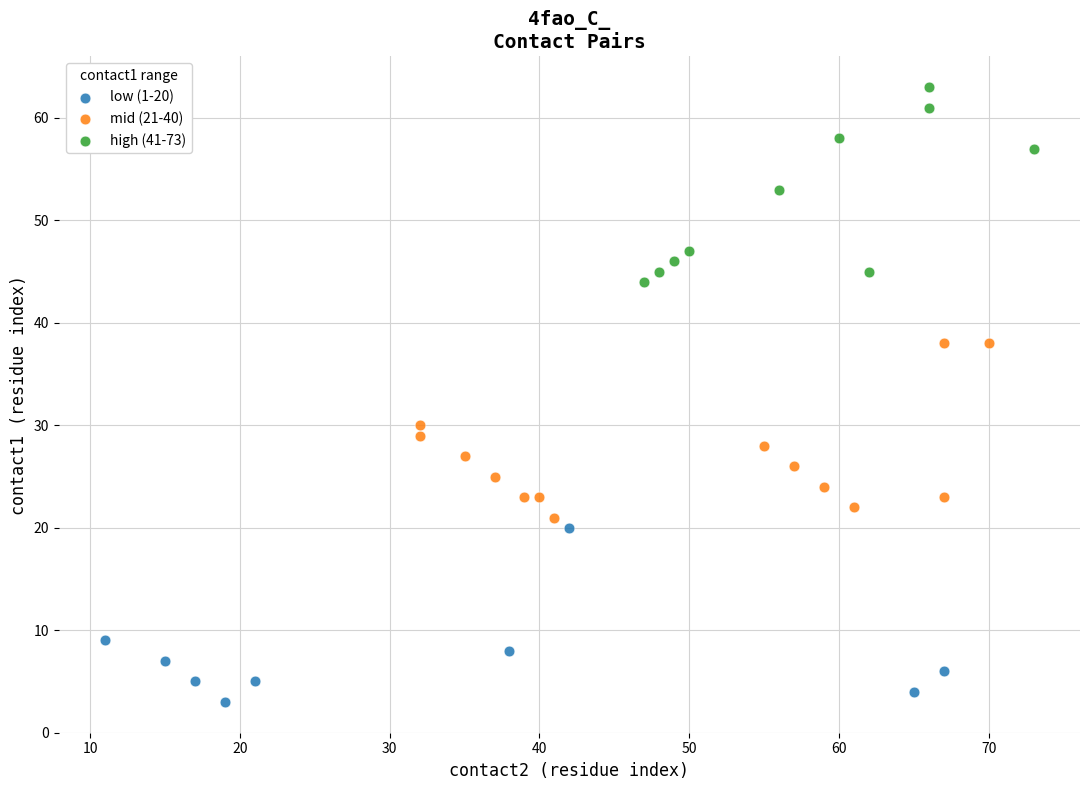

Which series has the widest spread of Y values?

high (41-73)